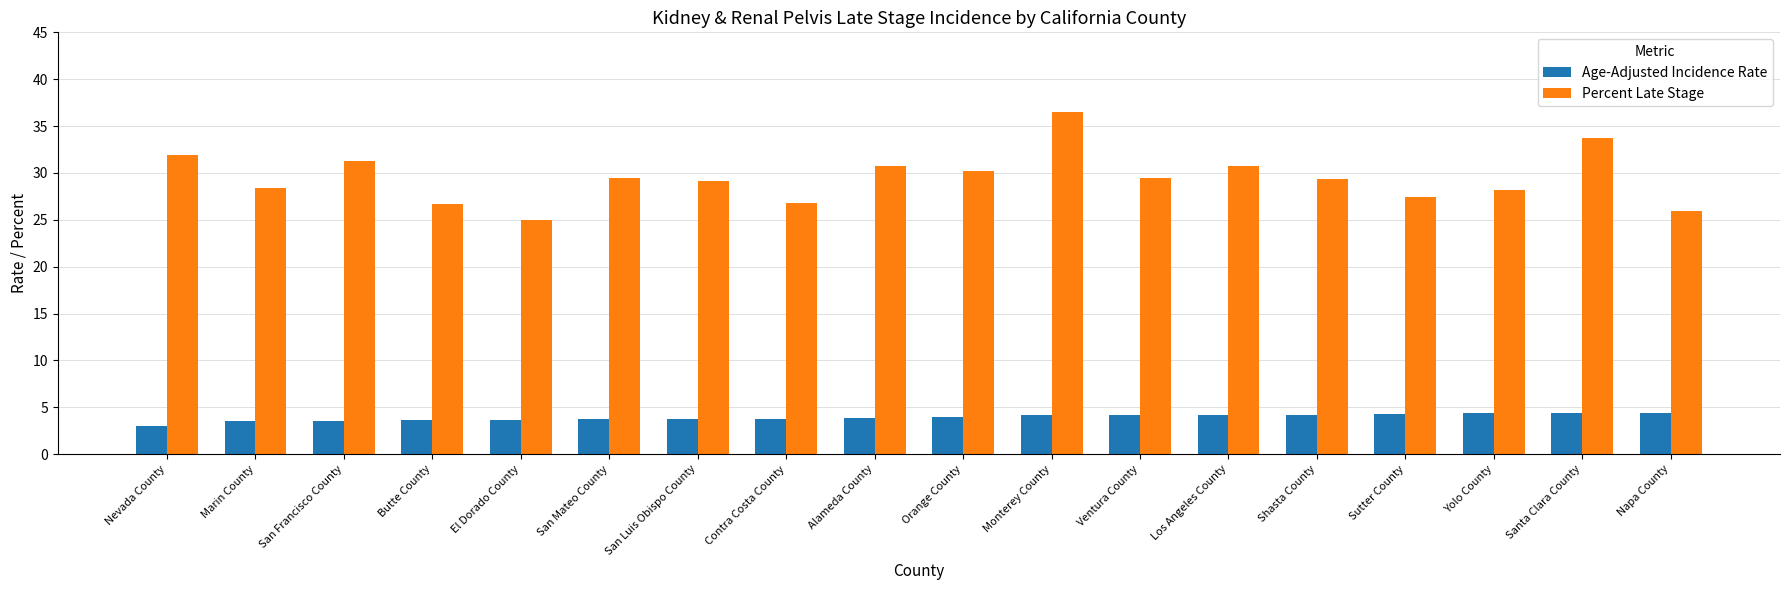

What is the spread (max minus min) of values at Ventura County?

25.3